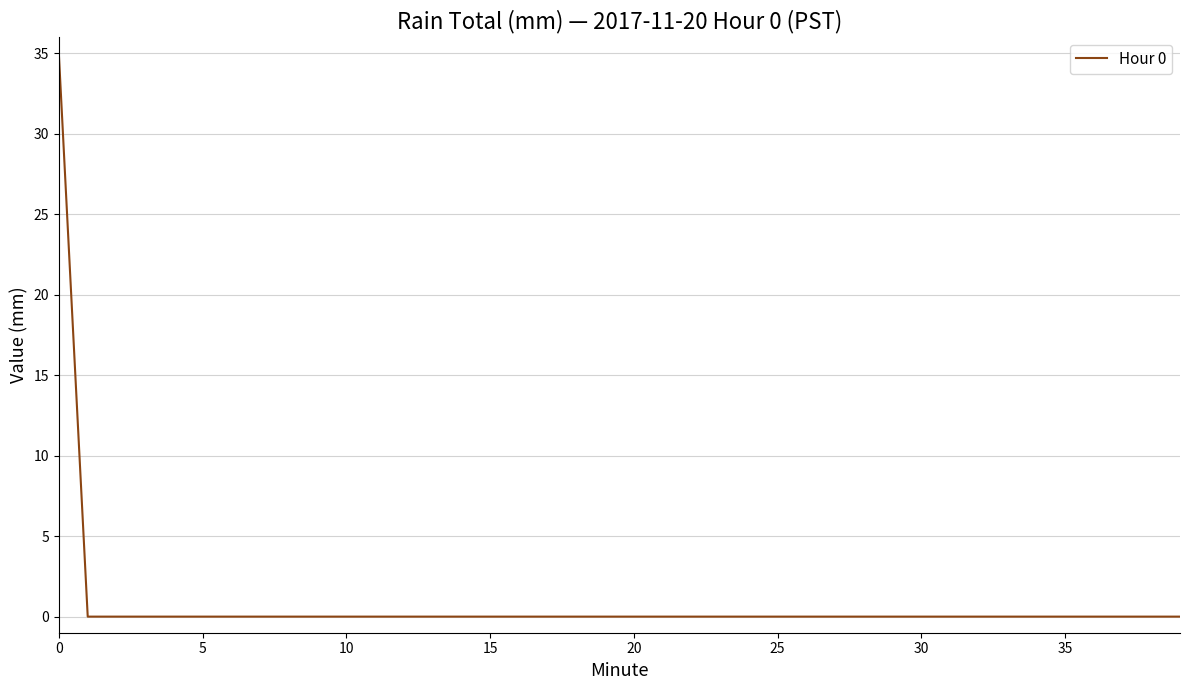

What is the greatest value displayed?

34.8